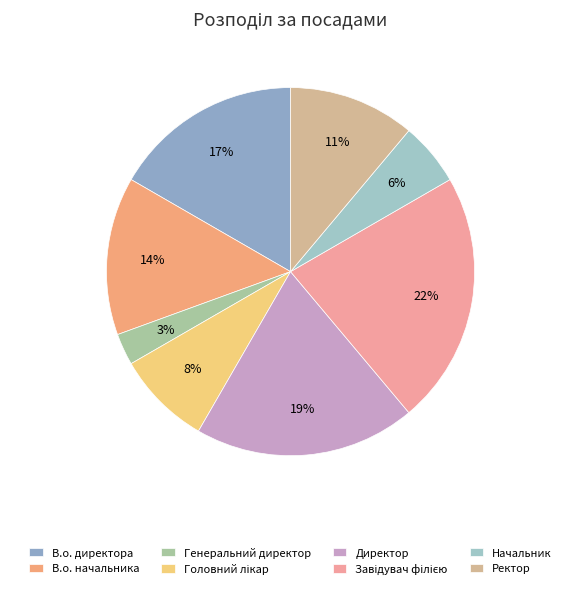

True or false: Начальник accounts for 6% of the total.

True